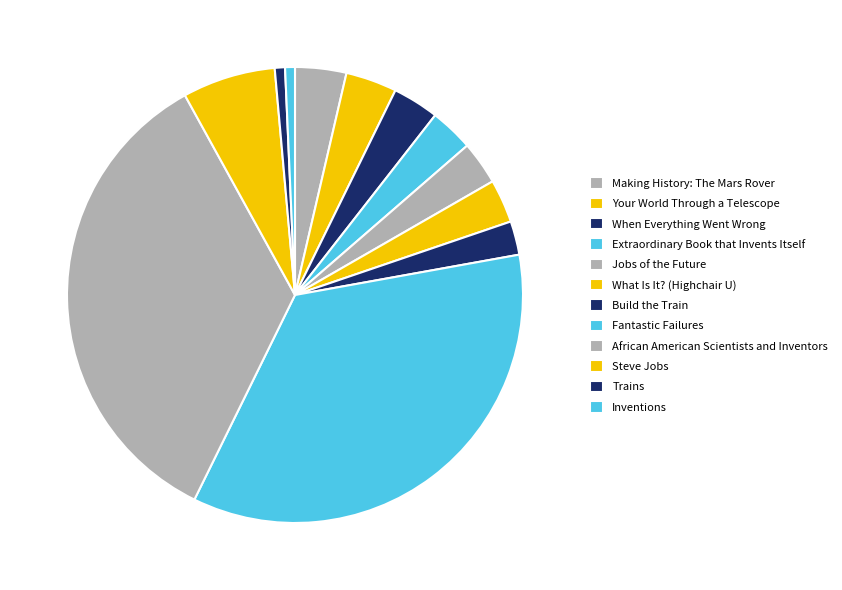

Is it true that When Everything Went Wrong is 1% of the pie?

False